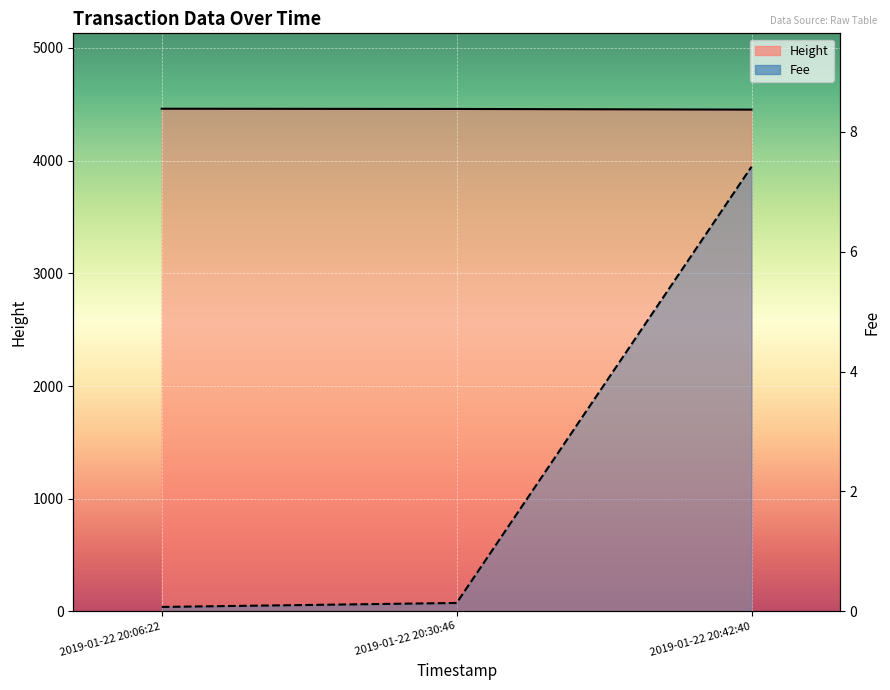

At which label is Height closest to 4457?

2019-01-22 20:30:46